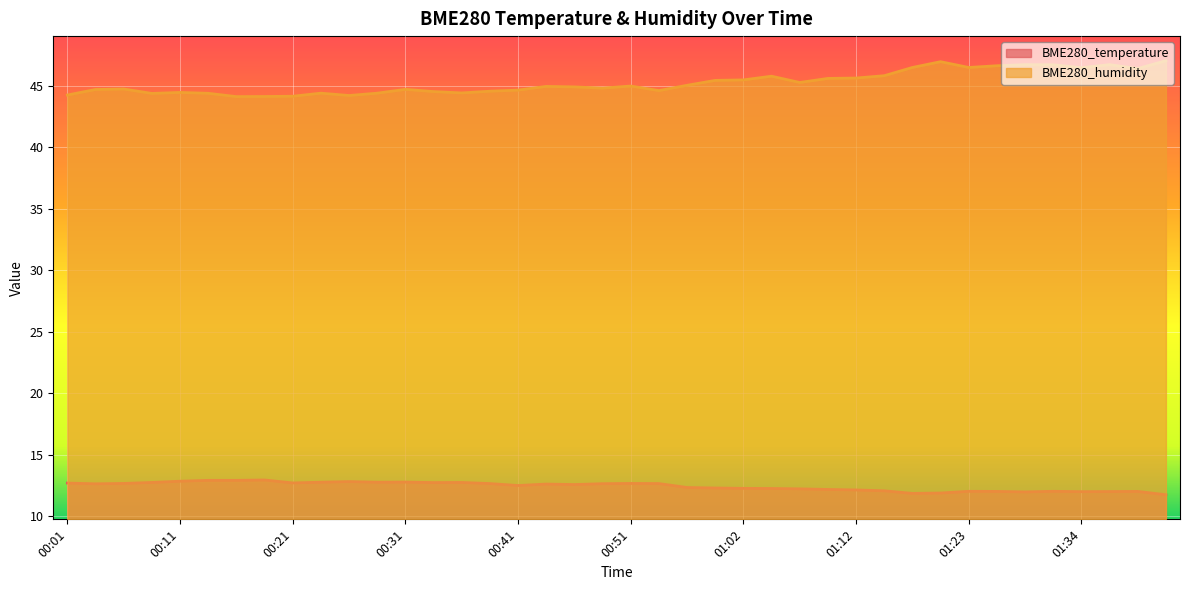

Is the value of BME280_humidity at 00:16 greater than the value of BME280_temperature at 01:39?

Yes